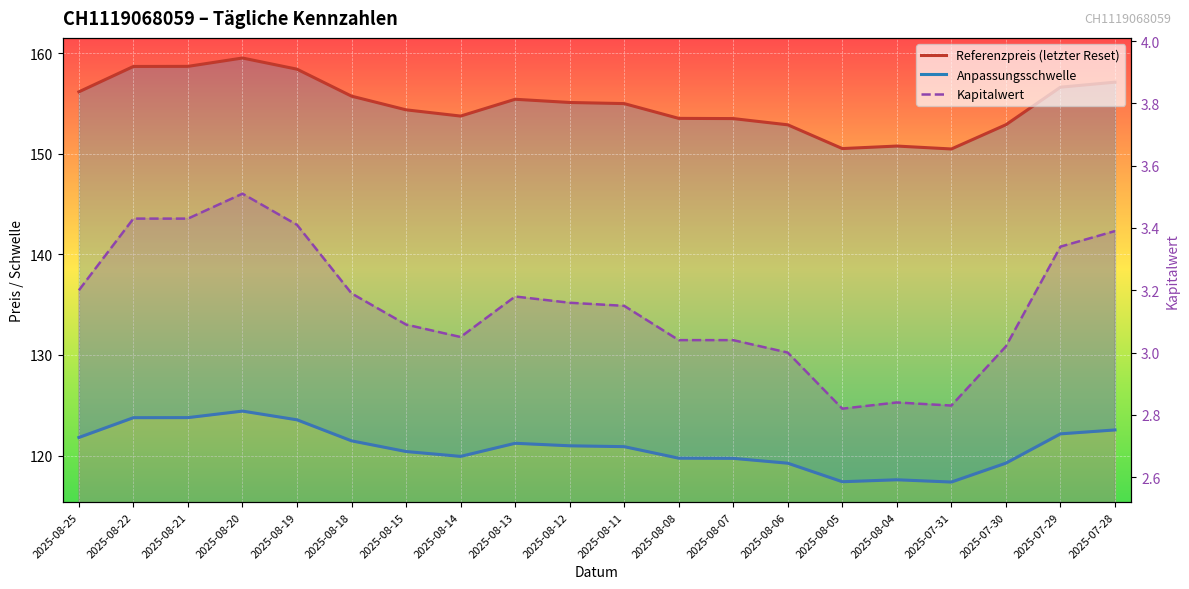

What is the total value across all series at 2025-08-25?

281.1